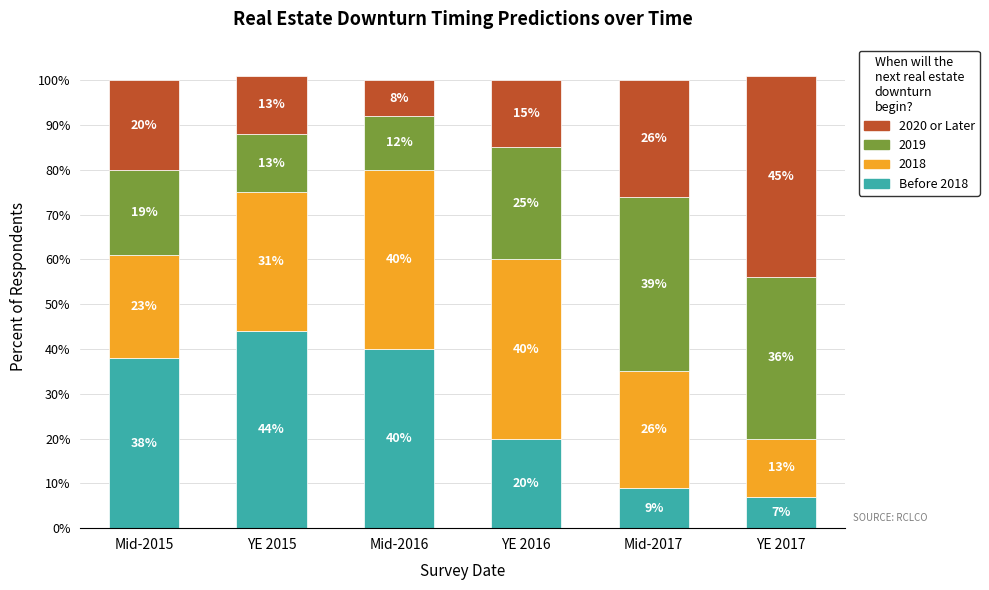

True or false: Before 2018 has a value of 9 at Mid-2017.

True